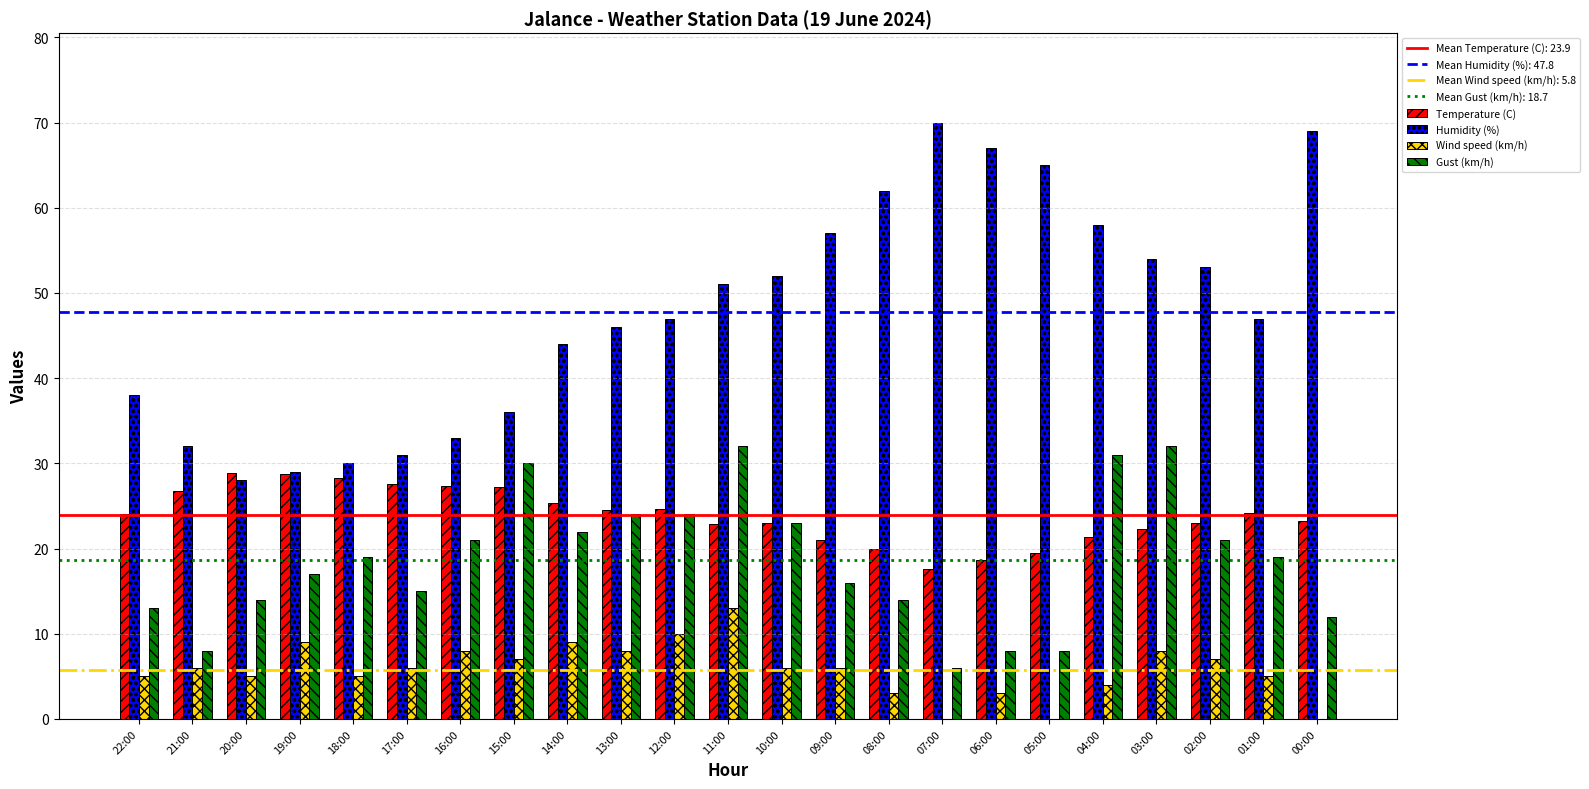

What is the average value of the Humidity (%) series?

47.8